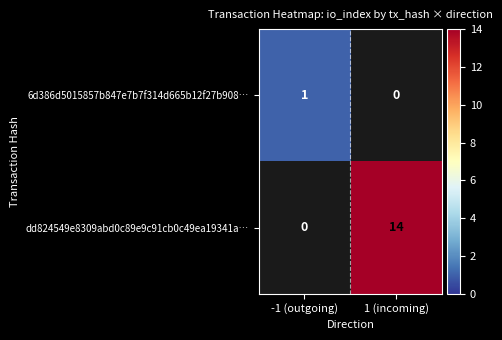

Which series has the widest spread of values?

dd824549e8309abd0c89e9c91cb0c49ea19341a…